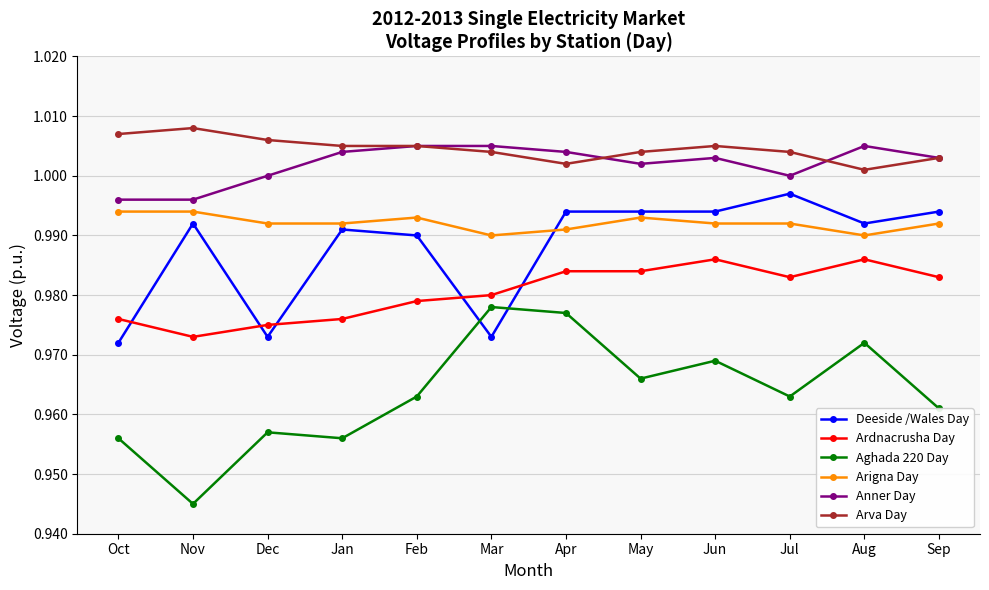

In Aghada 220 Day, how many points are higher than both neighbors (excluding endpoints)?

4